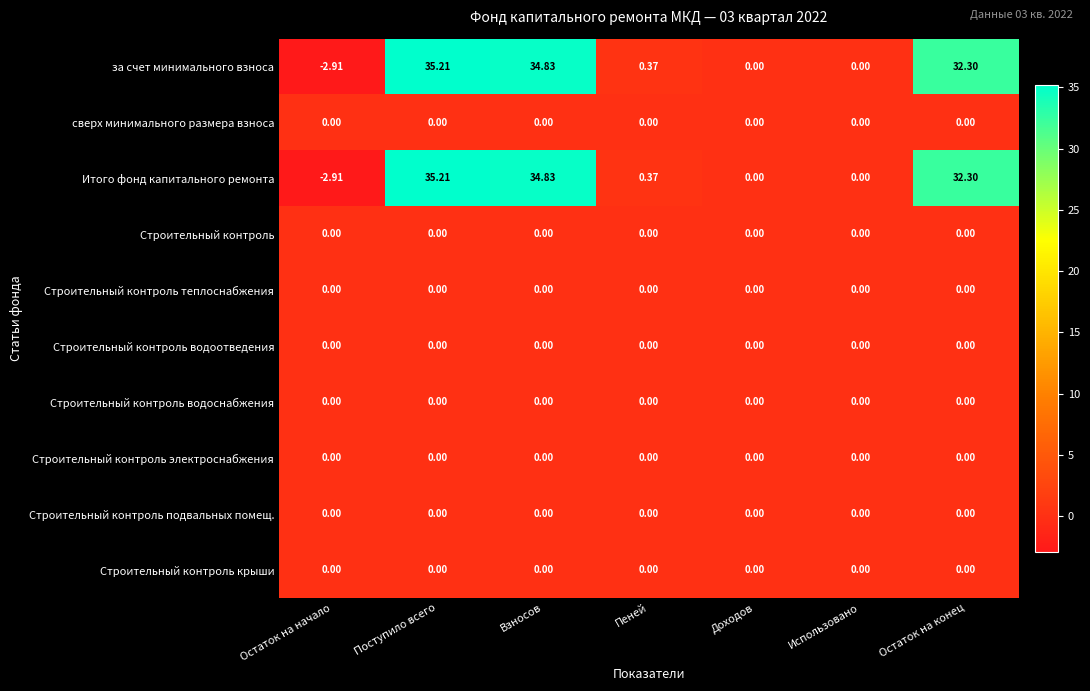

Which category has the lowest value across all series?

Остаток на начало